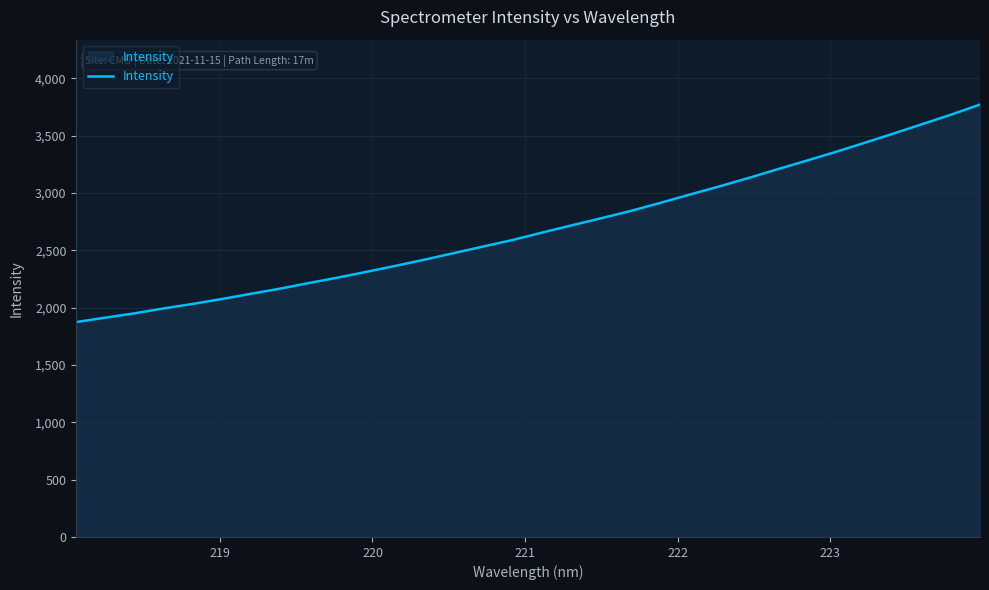

What is the maximum value shown in the chart?

3770.0